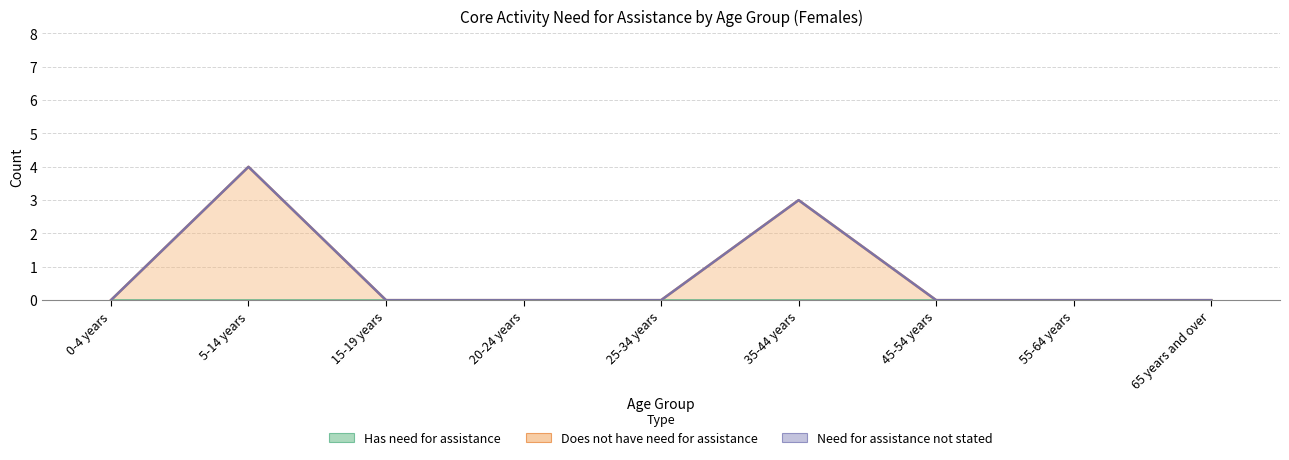

Where is Does not have need for assistance nearest to the value 2?

35-44 years